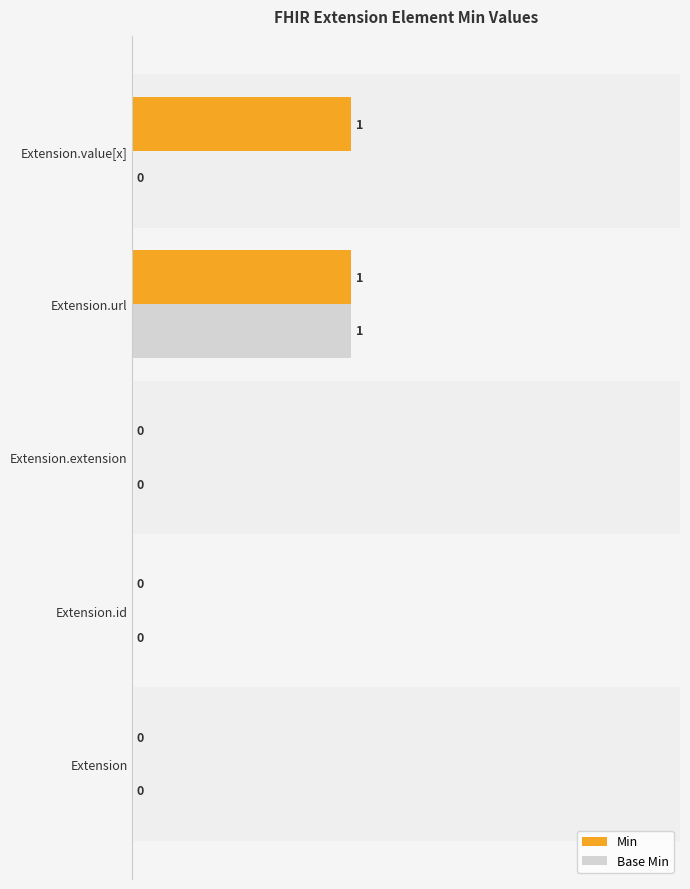

Which category has the highest value in the Base Min series?

Extension.url